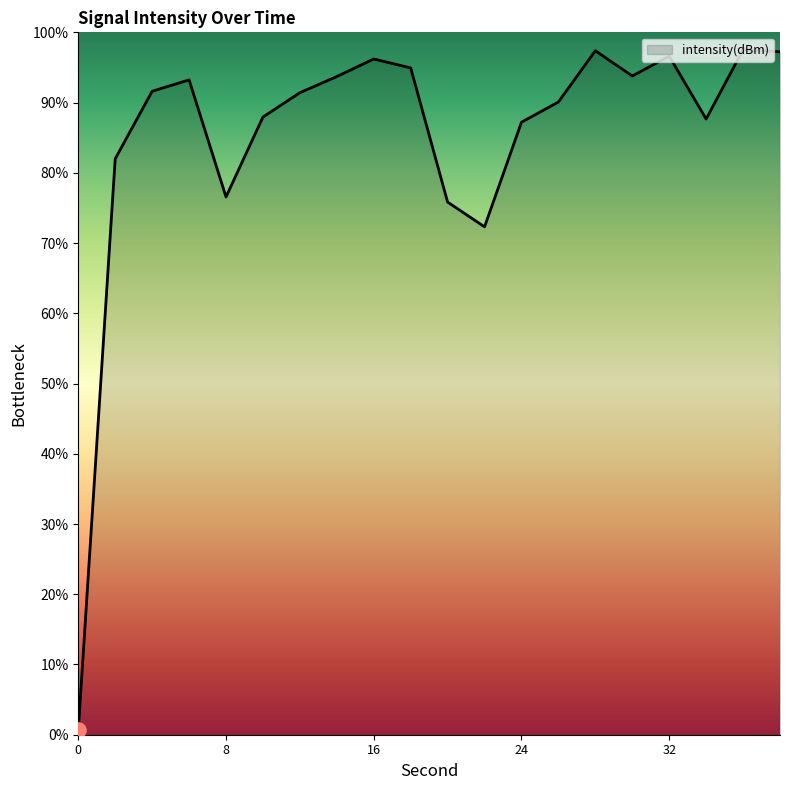

What is the maximum value shown in the chart?

97.5